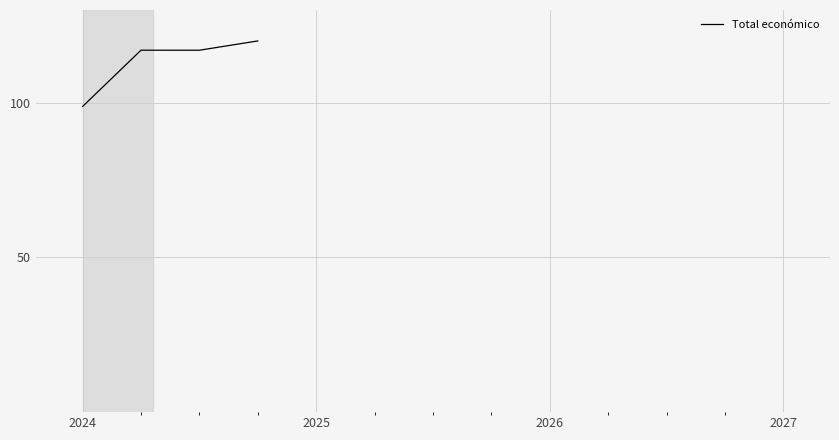

What is the sum of all values?

452.8